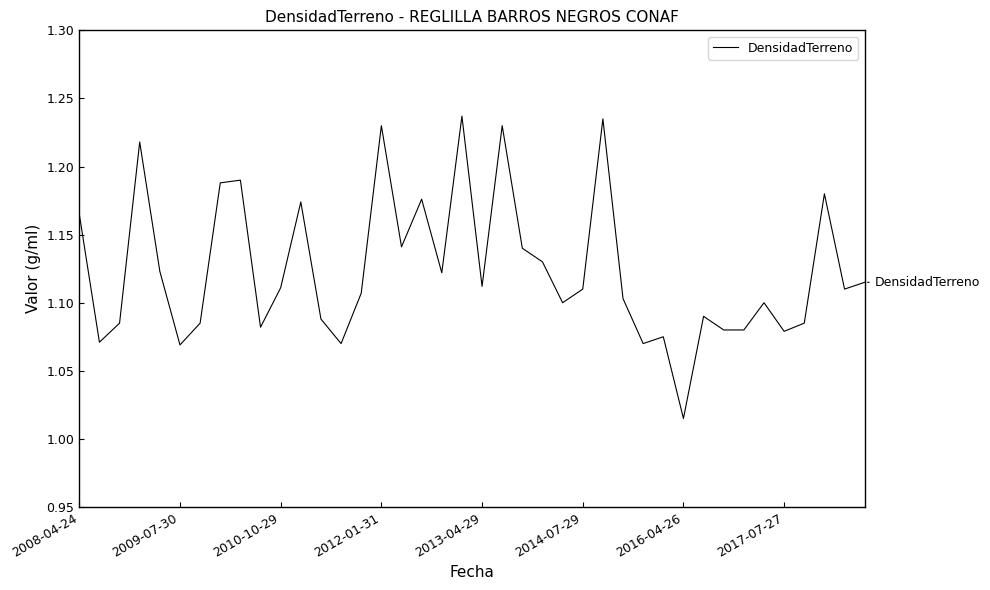

At which category does the chart reach its minimum across all series?

2016-04-26